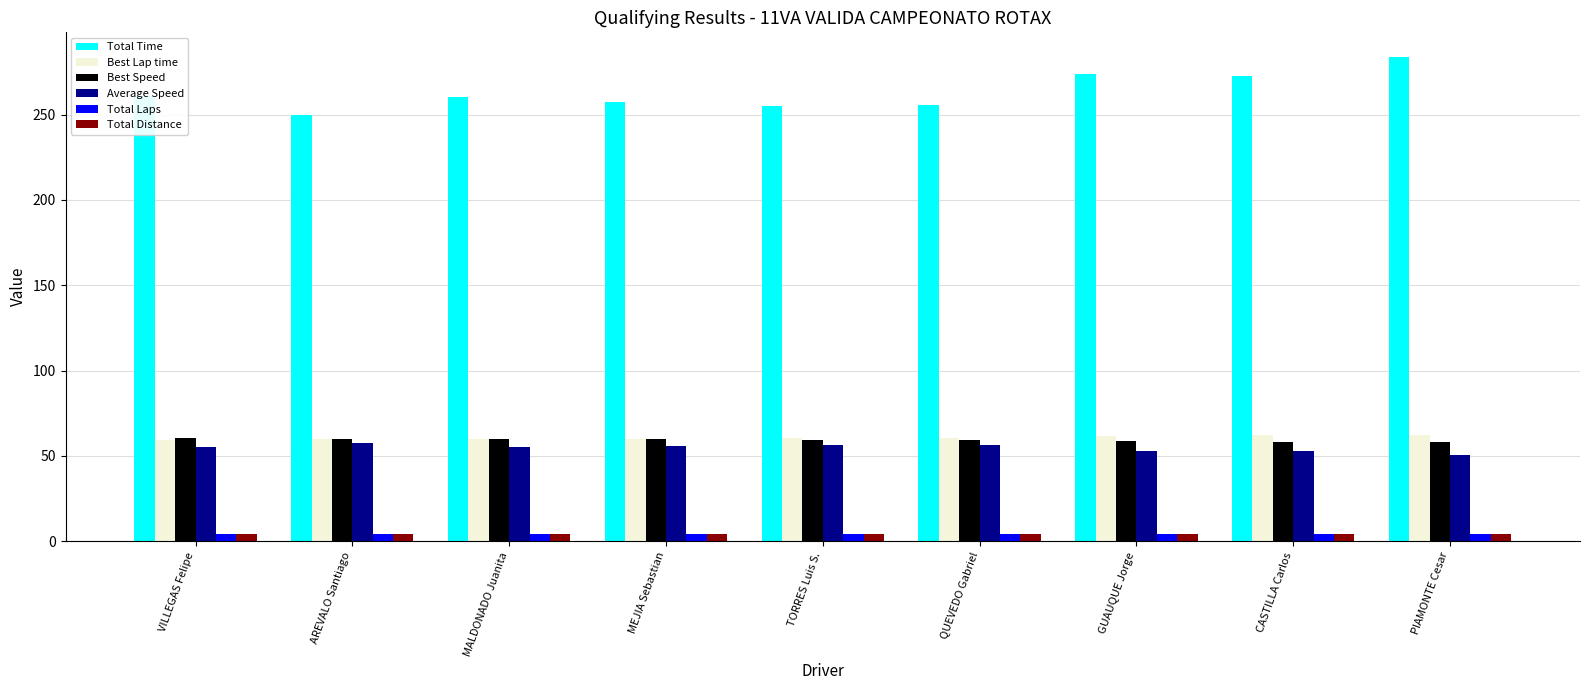

Is the value of Total Time at GUAUQUE Jorge greater than the value of Best Speed at QUEVEDO Gabriel?

Yes